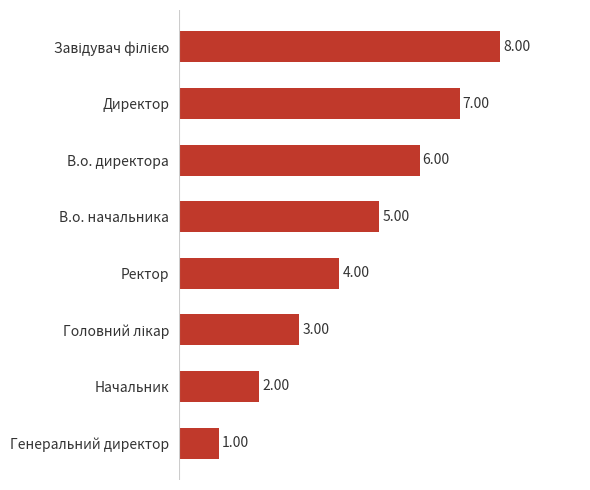

Approximately how many times larger is the value at Ректор compared to В.о. директора?

0.7